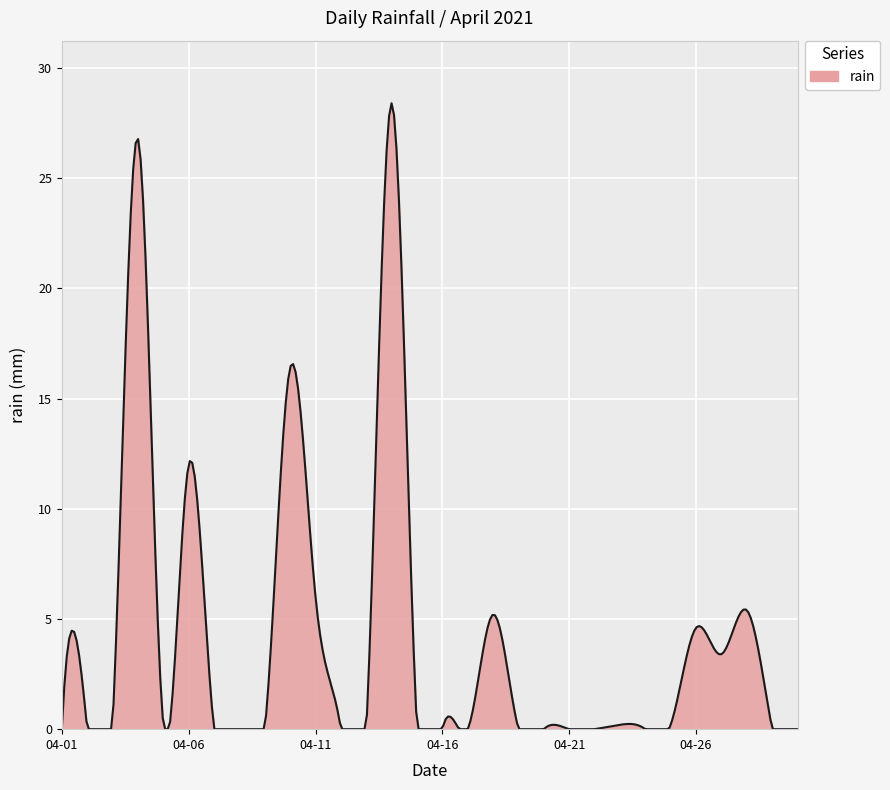

True or false: the data has more than 1 interior local peaks.

True